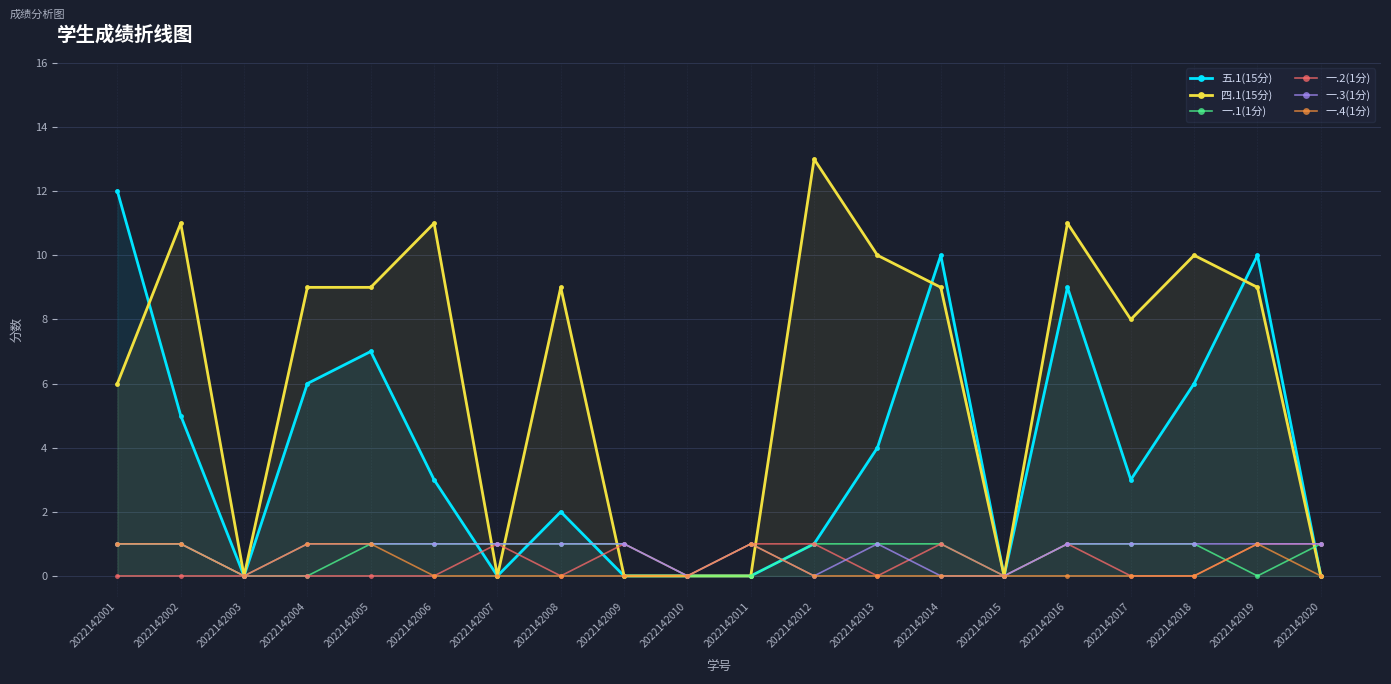

What is the difference between the highest and lowest values at 2022142013?

10